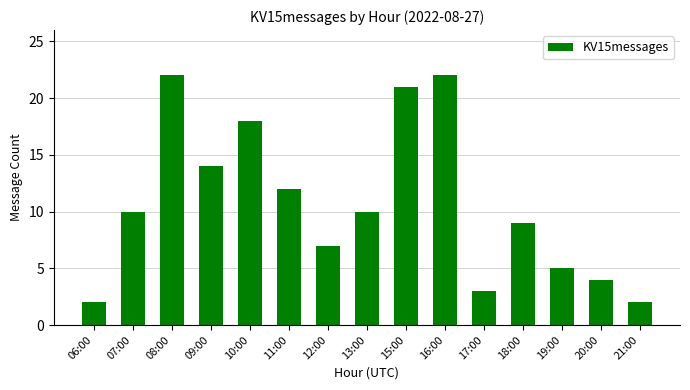

What is the ratio of the value at 06:00 to the value at 11:00?

0.2